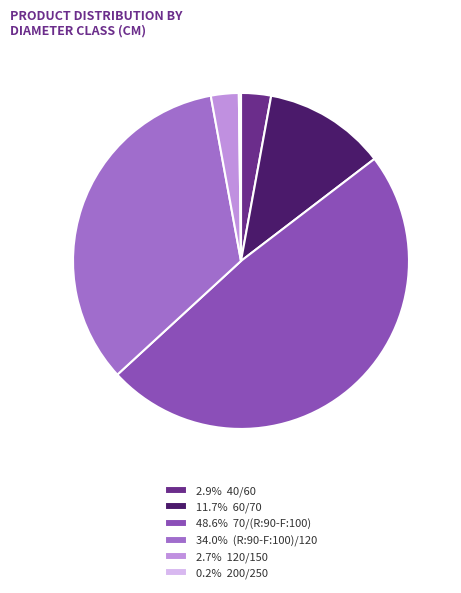

Combined, do 48.6% 70/(R:90-F:100) and 2.7% 120/150 account for over 50%?

Yes